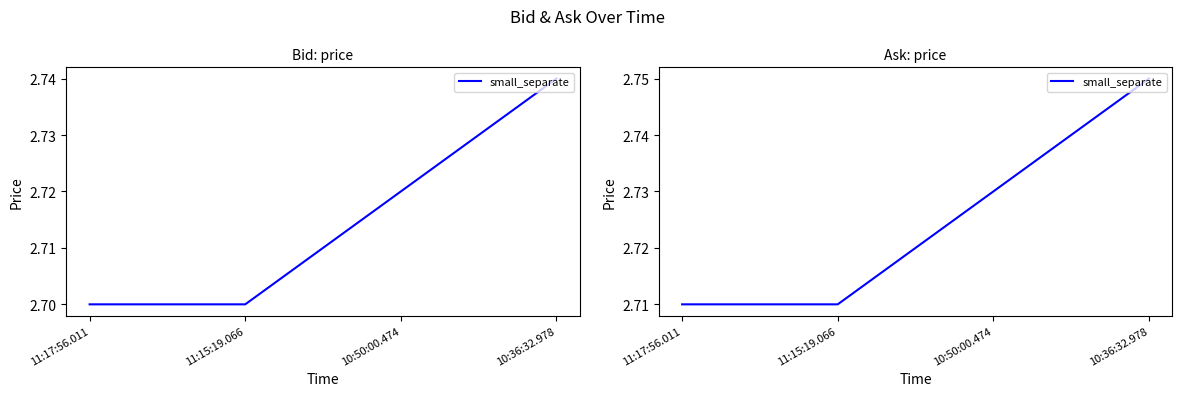

How many lines are shown in the chart?

1